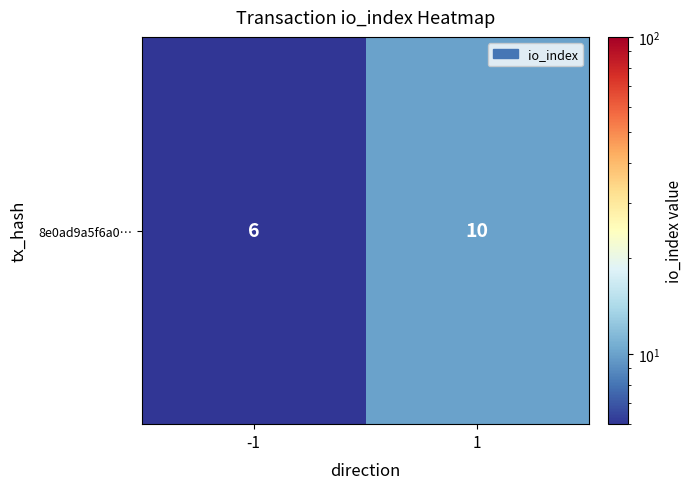

How many values are between 6 and 10?

2